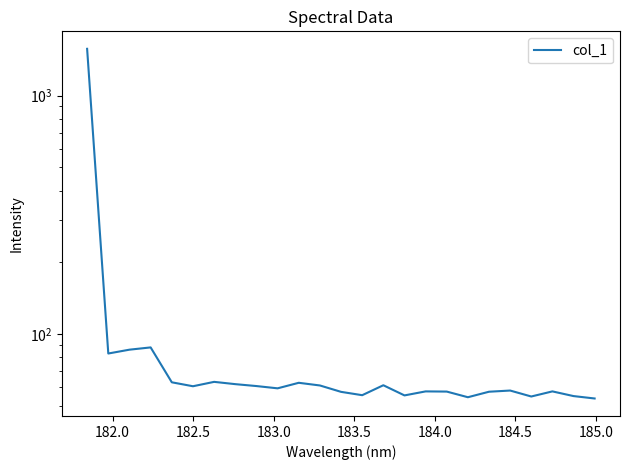

Is this an area chart (filled region under the line)?

No